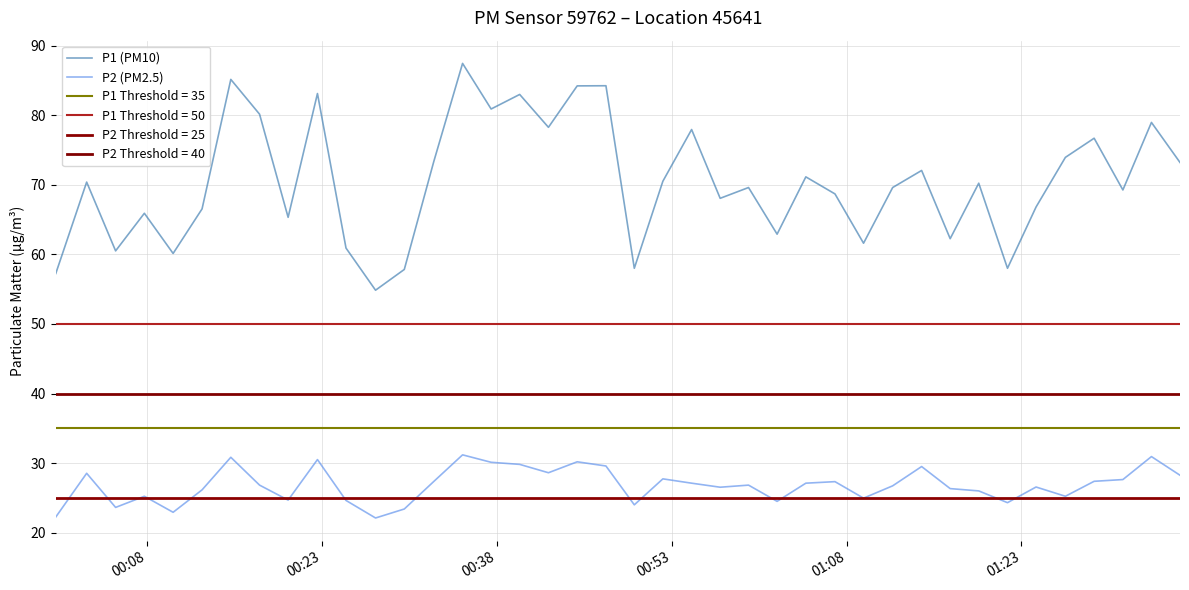

What is the minimum value for P1 (PM10)?

54.9